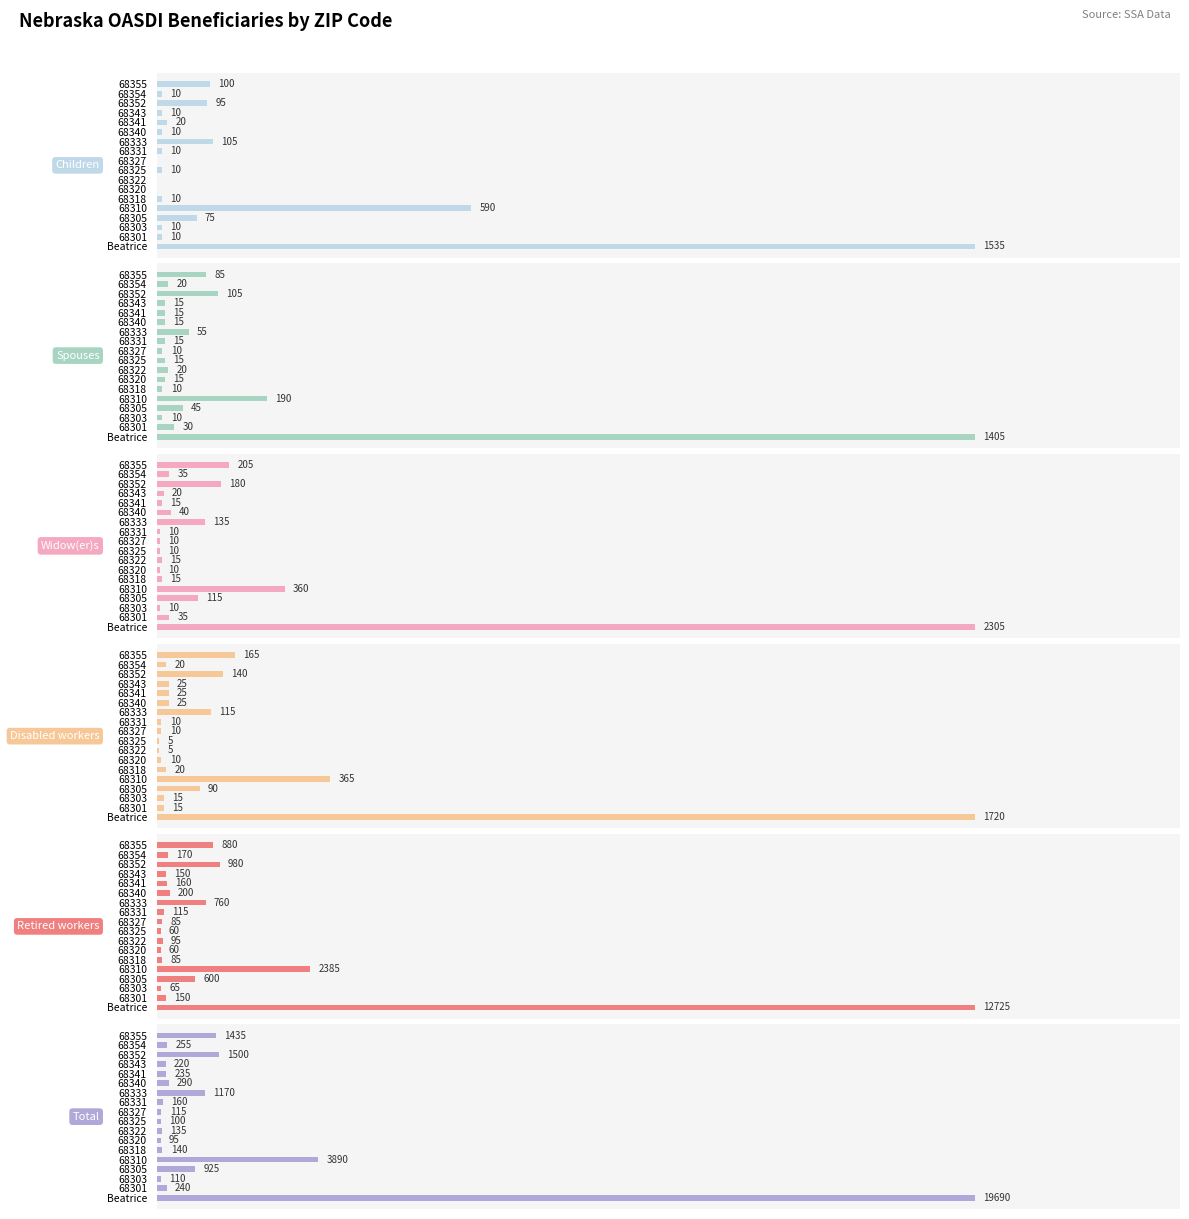

The Spouses series shows 13 at 68305. True or false?

False